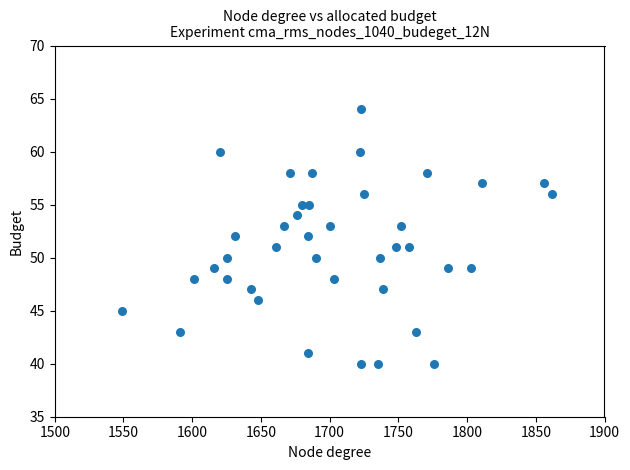

What is the range of Y values (max minus min)?

24